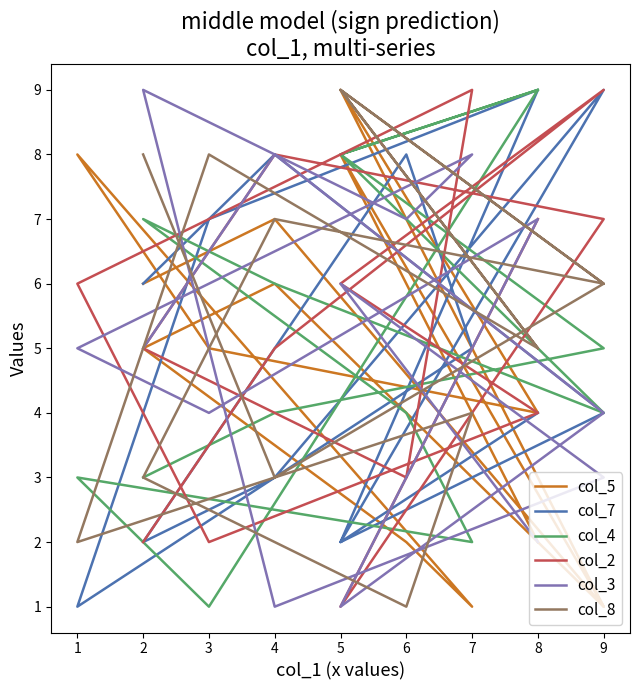

Does the chart have visible grid lines?

No